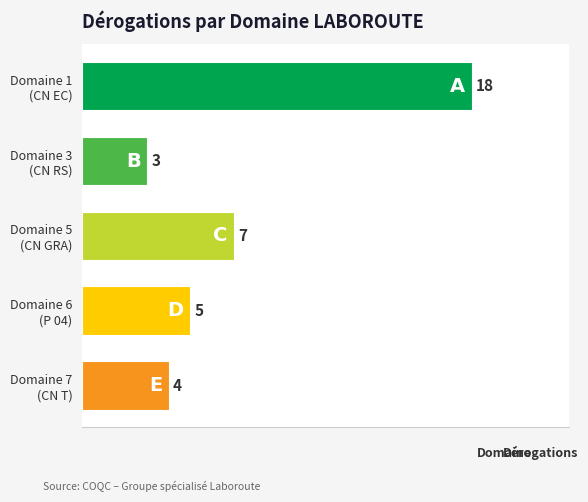

What is the greatest value displayed?

18